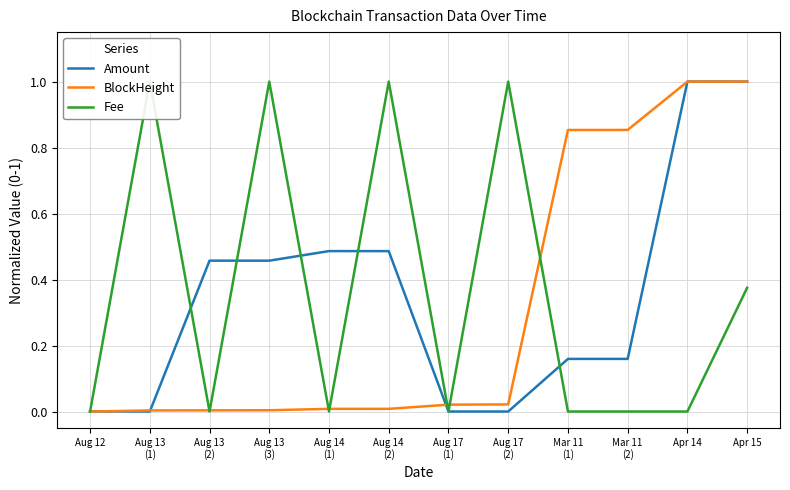

Which series changed the most between Aug 13
(2) and Apr 14?

BlockHeight